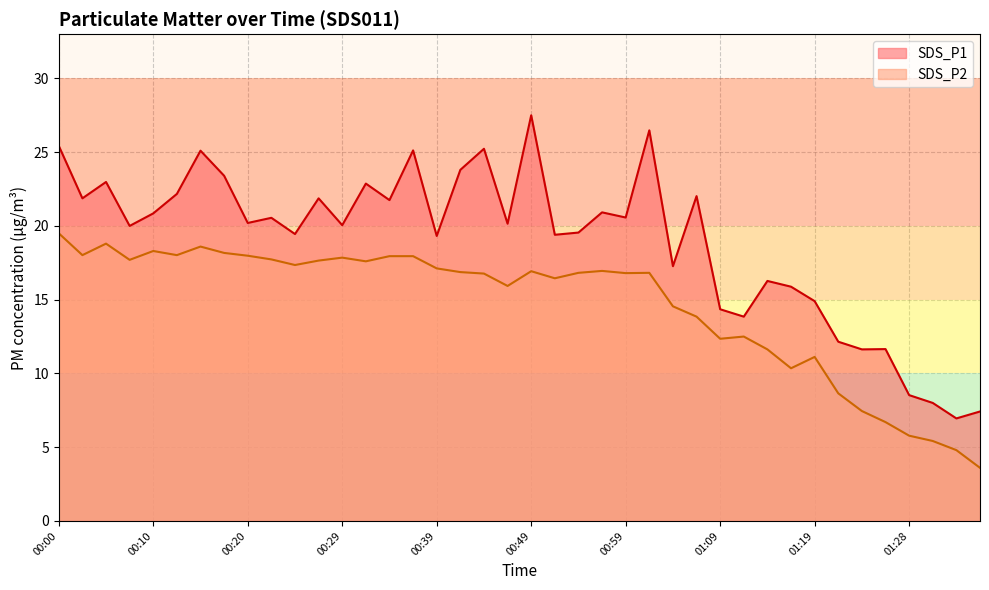

What is the value of the SDS_P2 point at the 30th from the left?

12.5